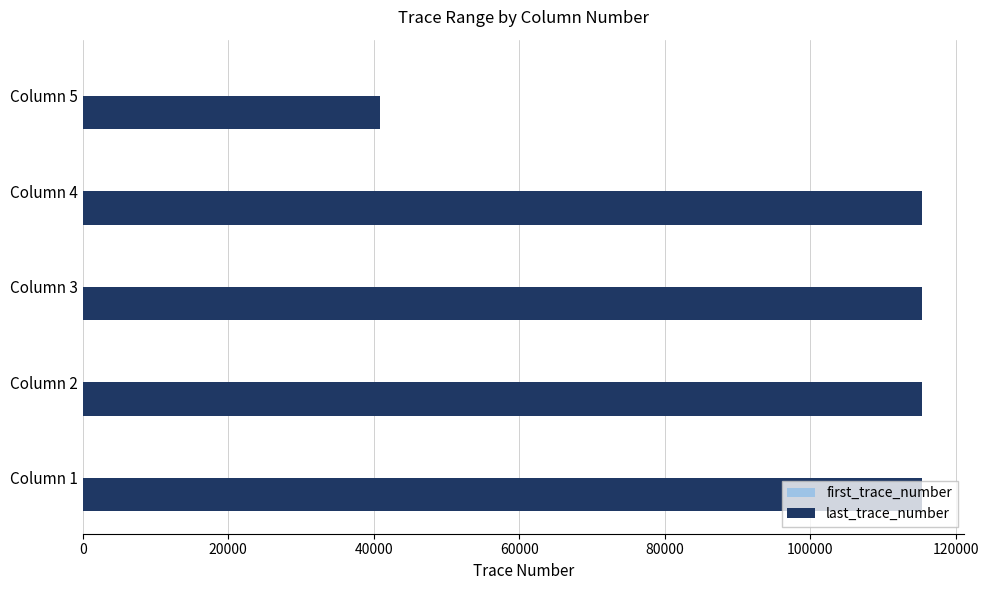

The value of last_trace_number at Column 3 is 115419. True or false?

True